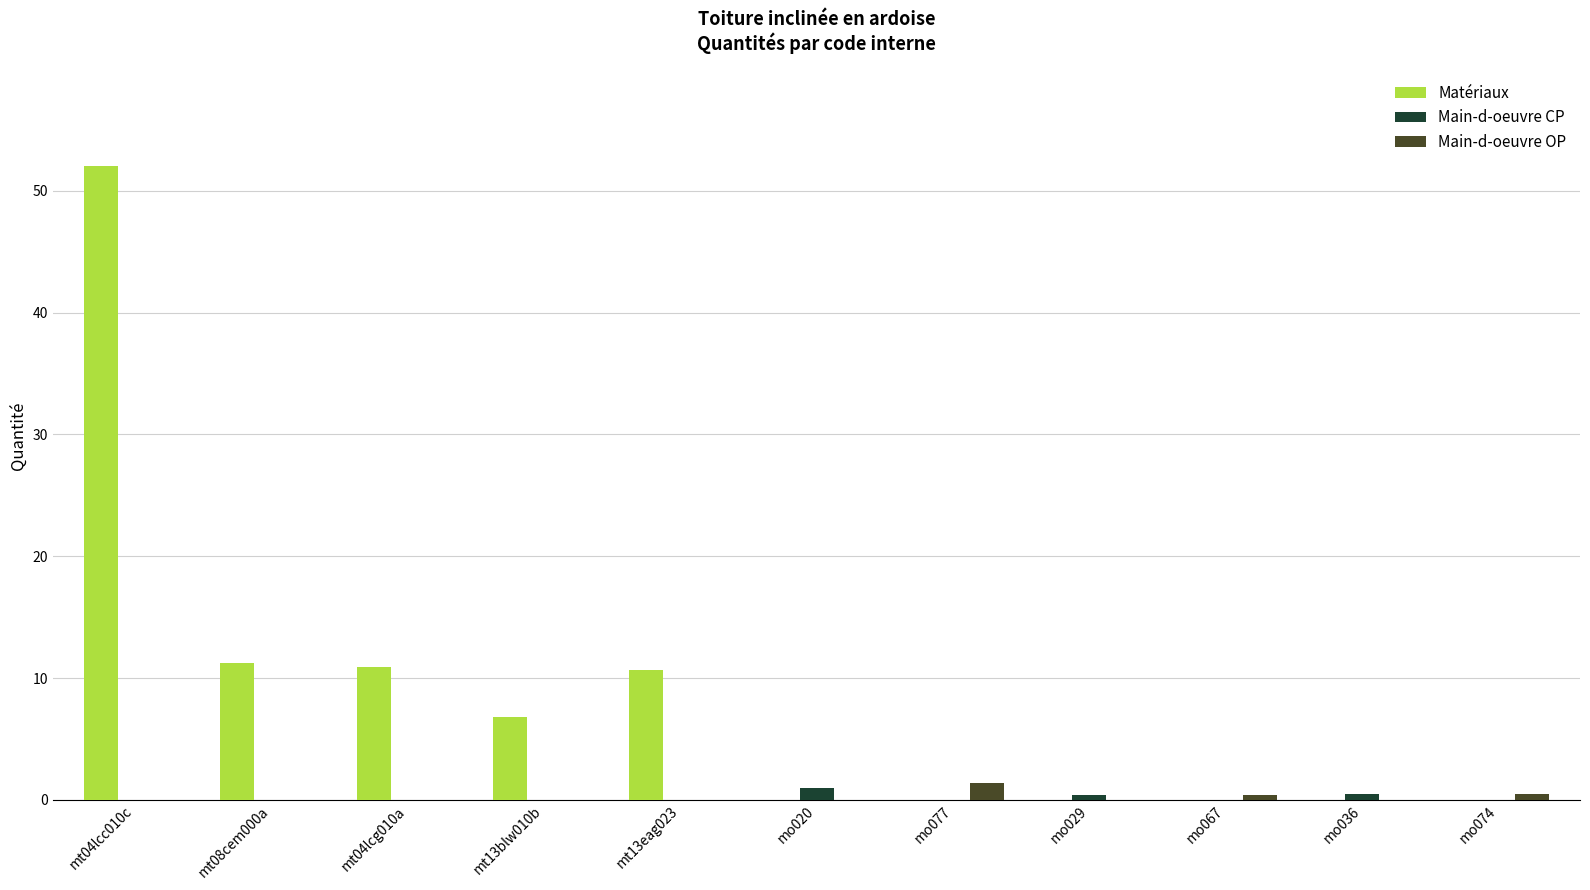

True or false: Main-d-oeuvre OP has a value of 0.0 at mt04lcg010a.

True